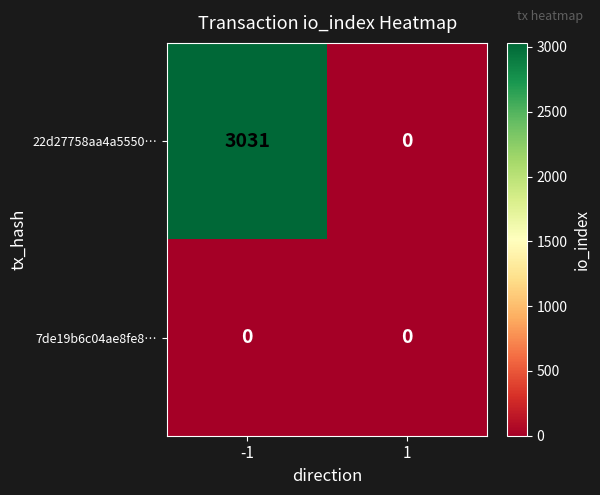

List the series in order of their overall mean, highest first.

22d27758aa4a5550…, 7de19b6c04ae8fe8…